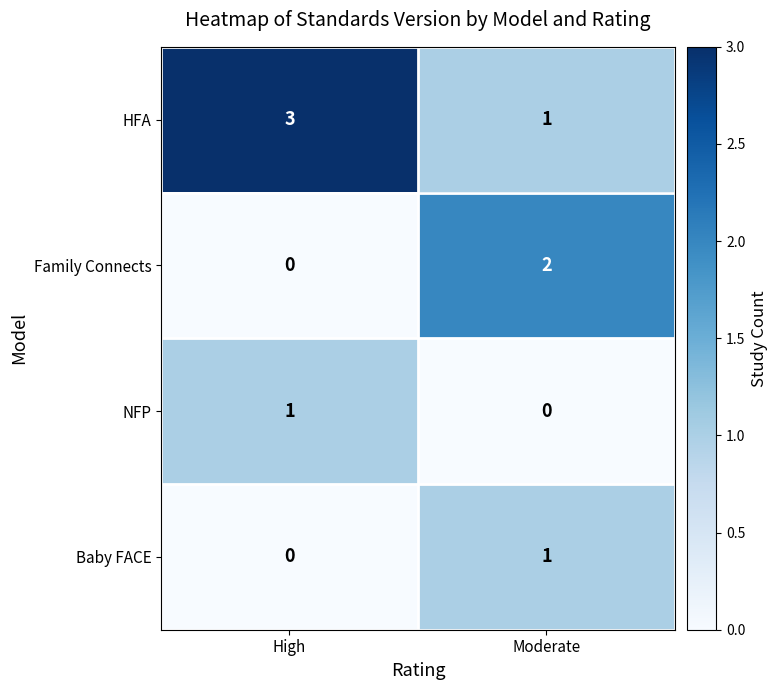

What is the difference between the highest and lowest values at High?

3